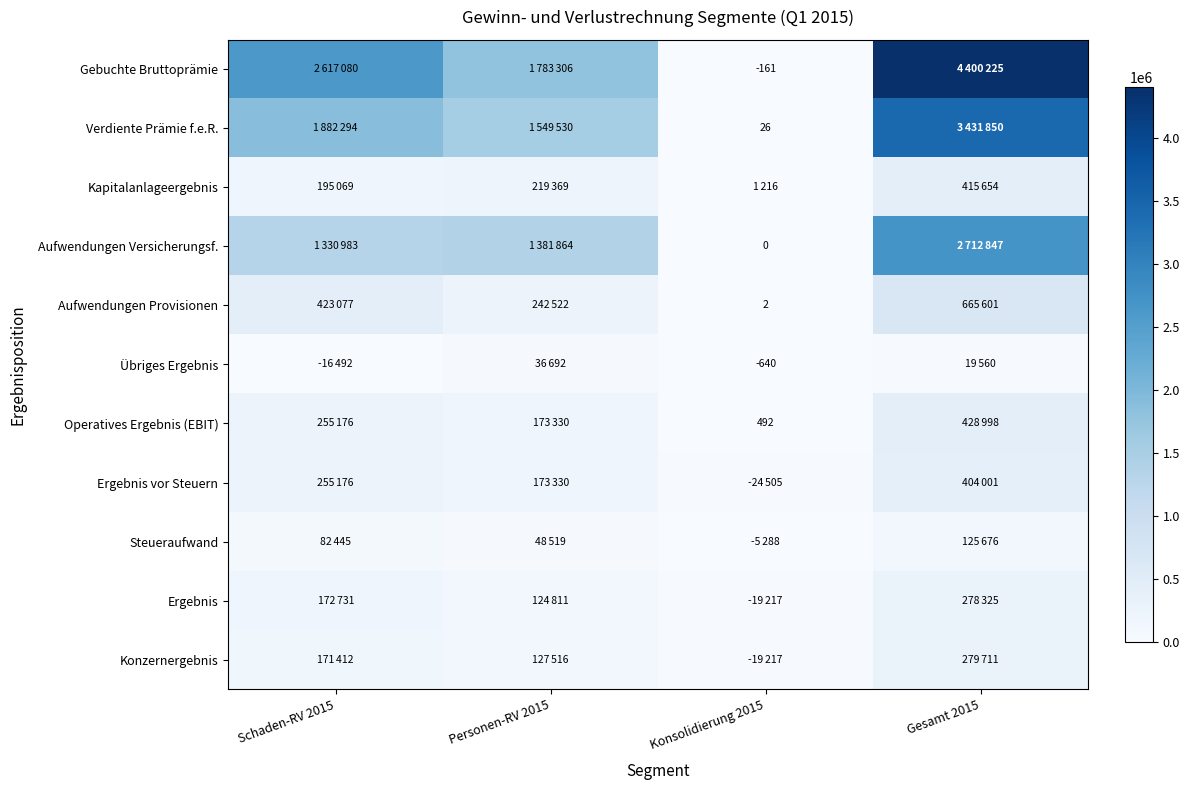

Is it true that Operatives Ergebnis (EBIT) equals 492 at Konsolidierung 2015?

True